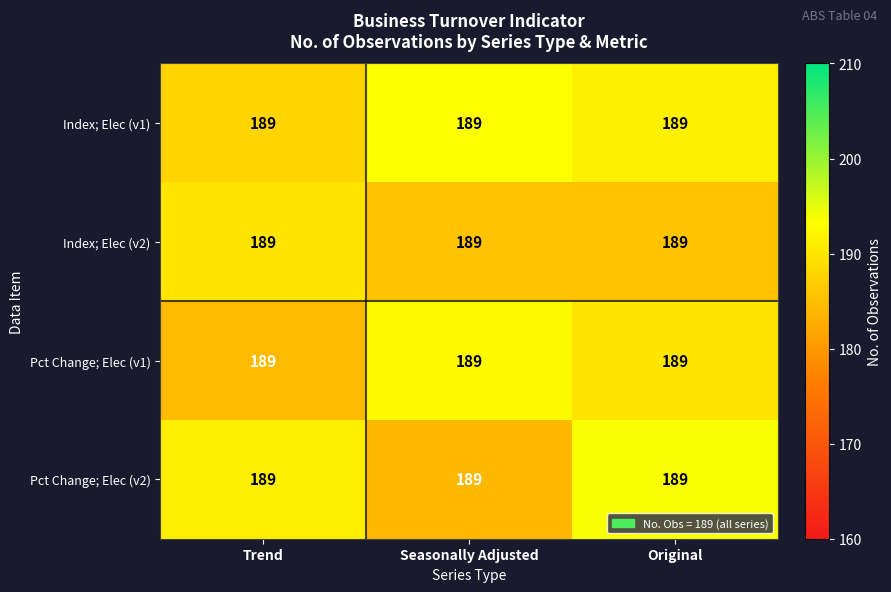

What is the sum of the Pct Change; Elec (v2) values at Seasonally Adjusted and Original?

377.9